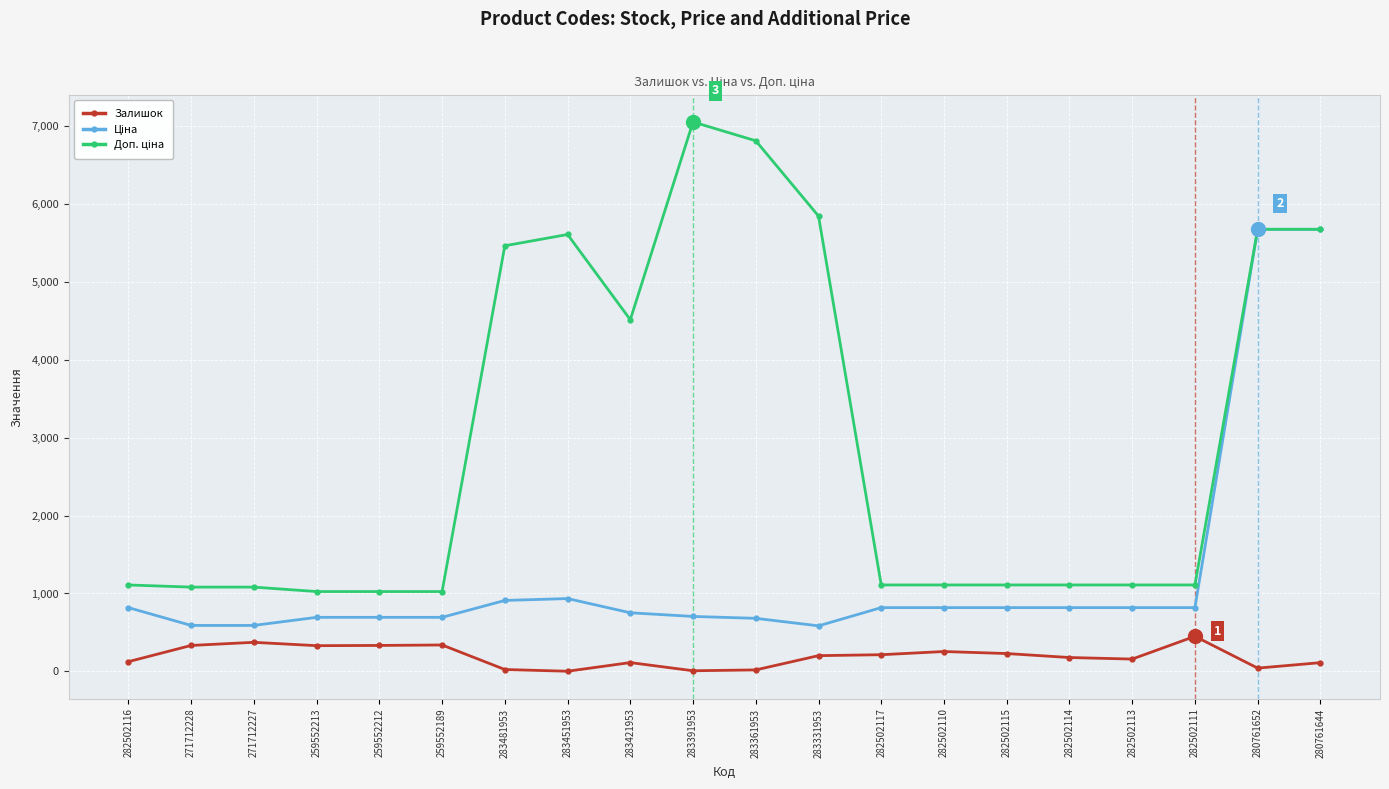

How many data points in Залишок are less than 202?

10